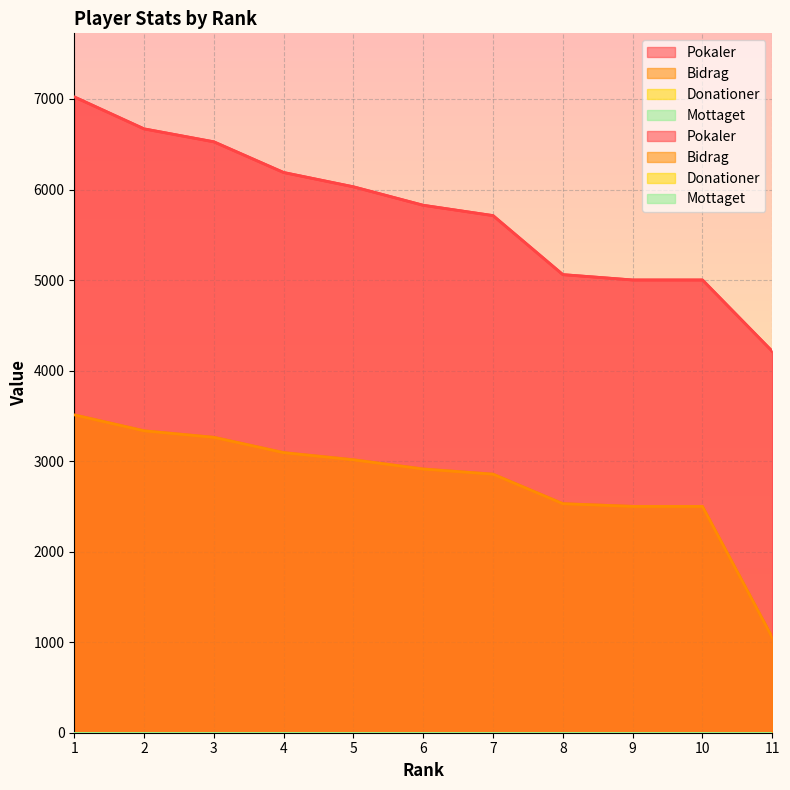

What is the average value of the Bidrag series?

2779